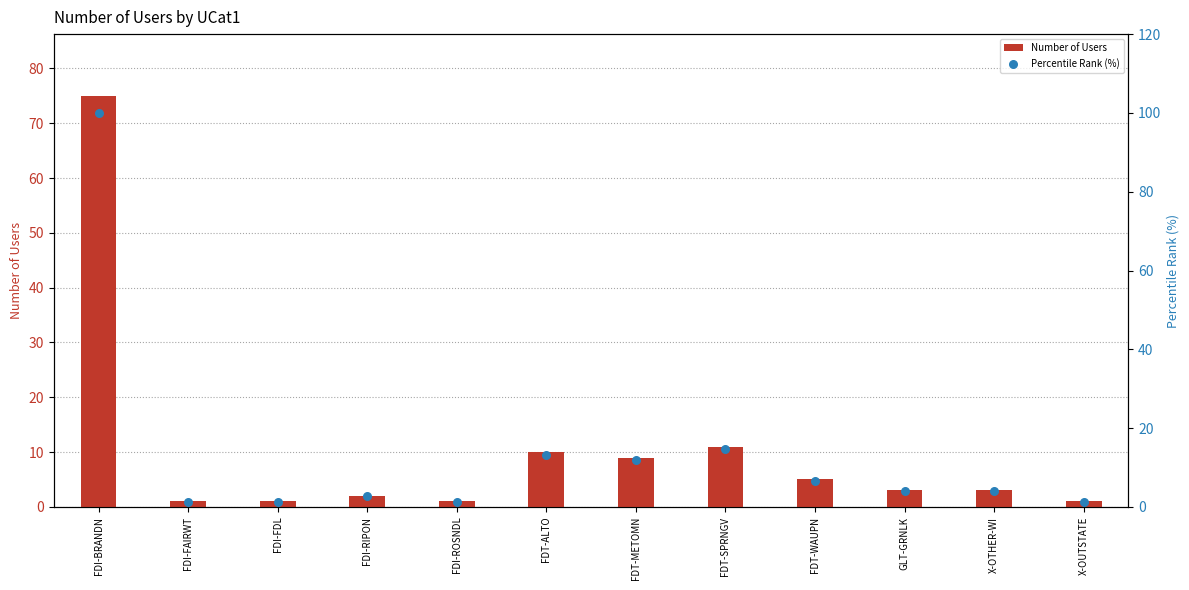

Which series reaches the minimum Y coordinate?

Number of Users